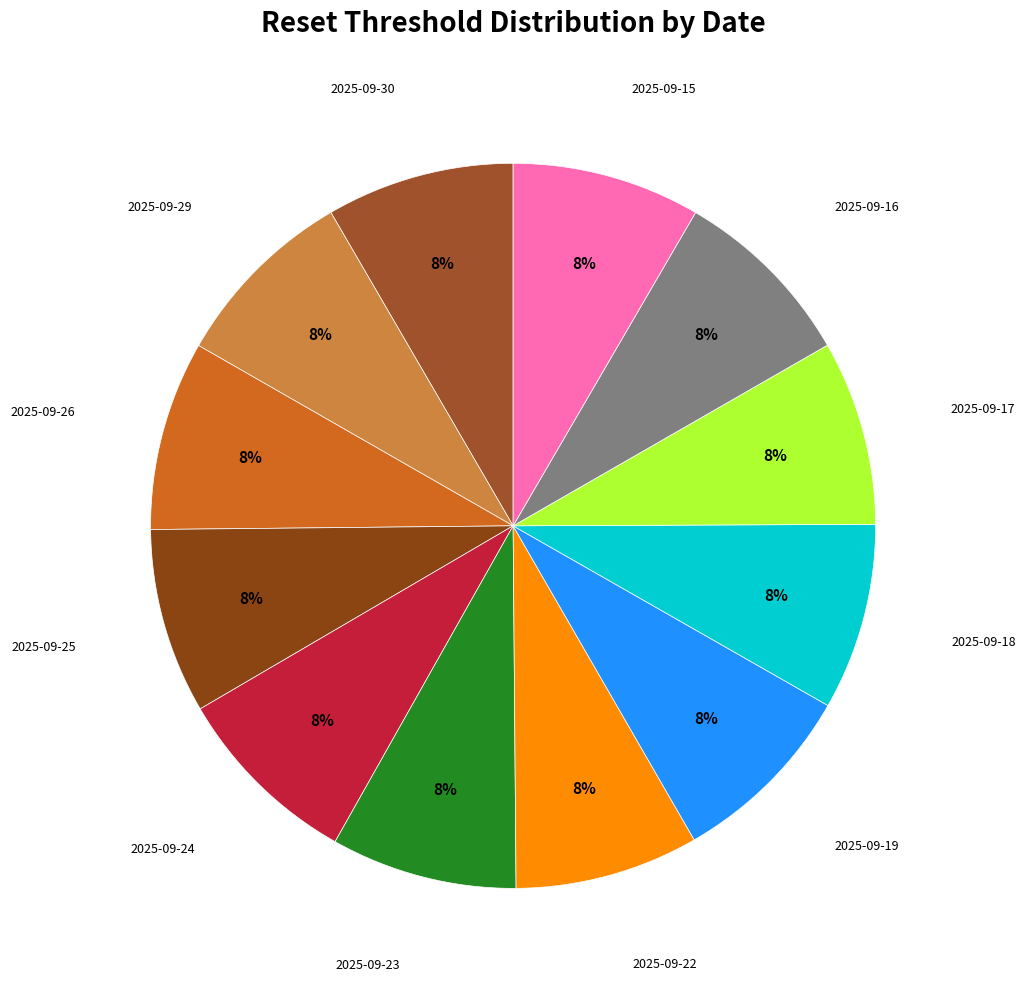

How many segments does this pie chart have?

12